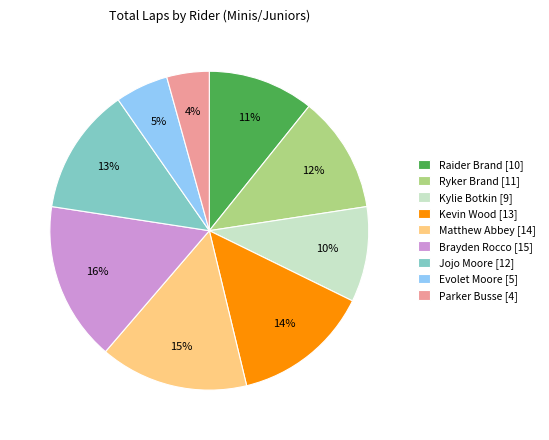

To the nearest percent, what percentage of the pie is Brayden Rocco [15]?

16%